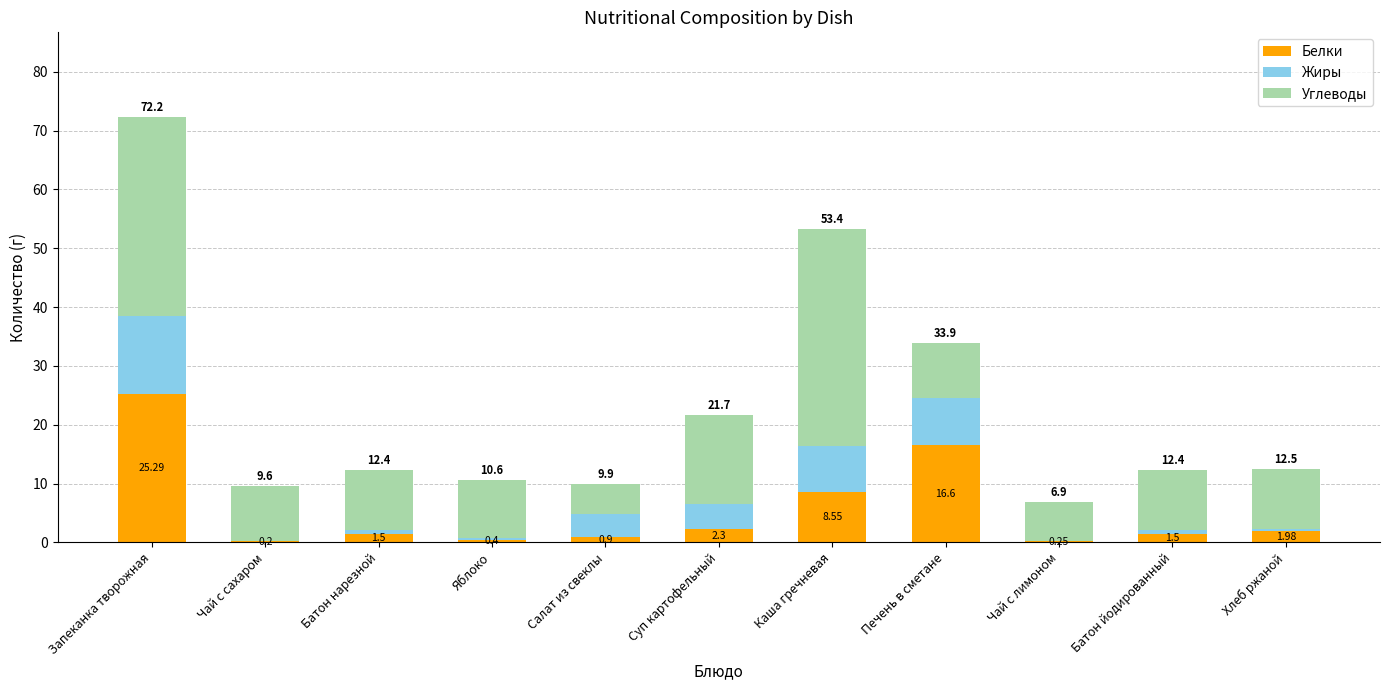

At which label does Белки reach its peak?

Запеканка творожная